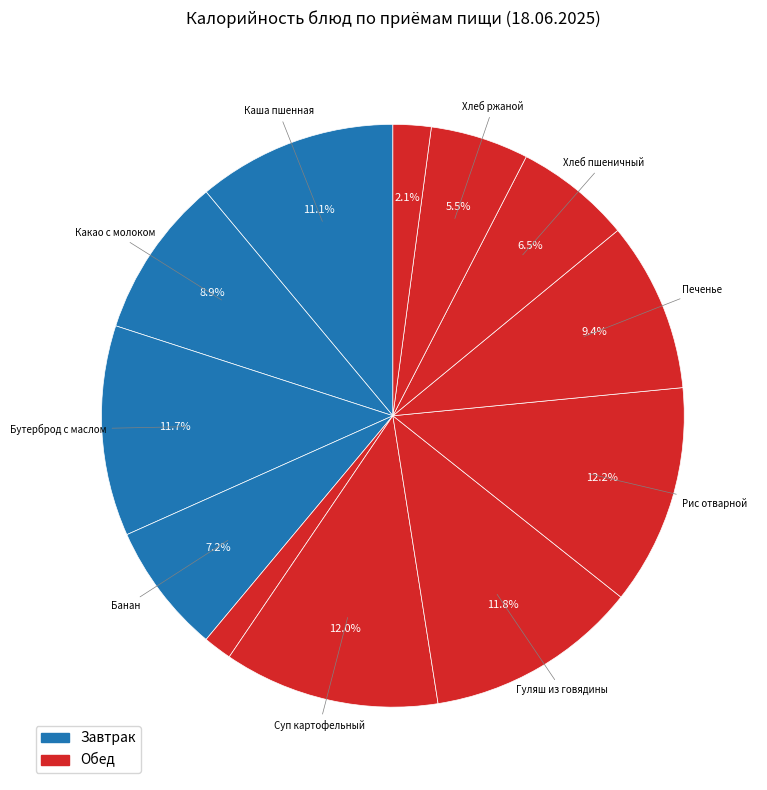

Is there a majority slice in this chart?

No